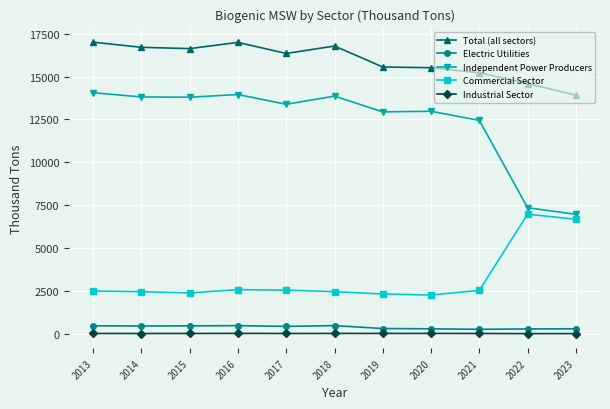

What is the lowest value of the Commercial Sector series?

2251